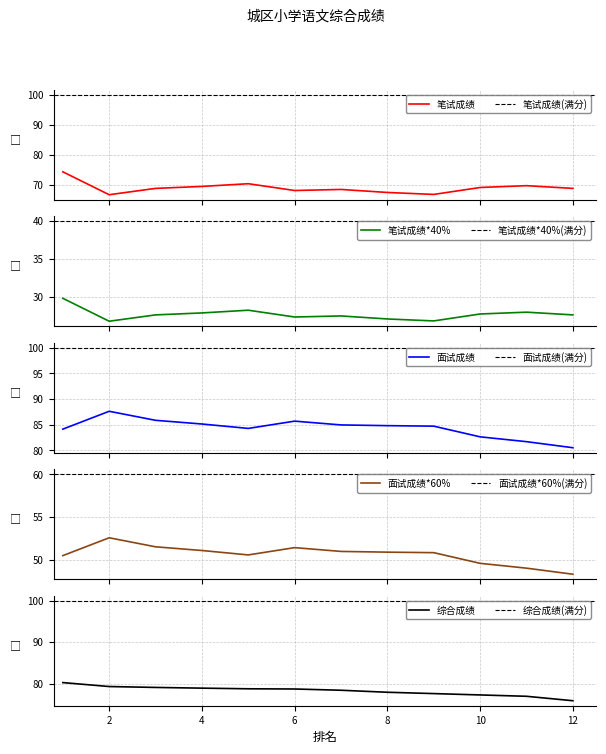

What is the greatest value displayed?

87.6